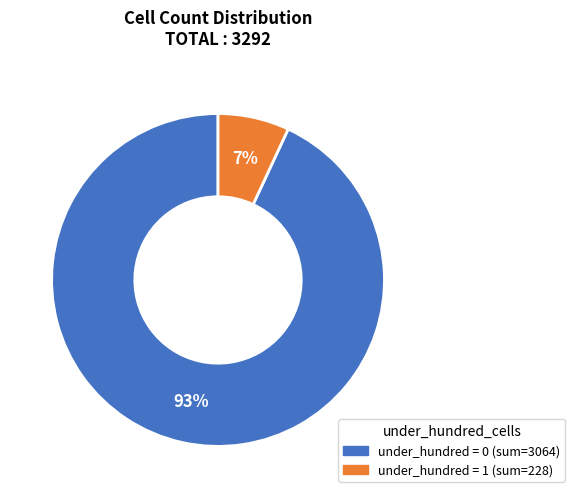

To the nearest percent, what is the difference between the largest and smallest slice percentages?

86%